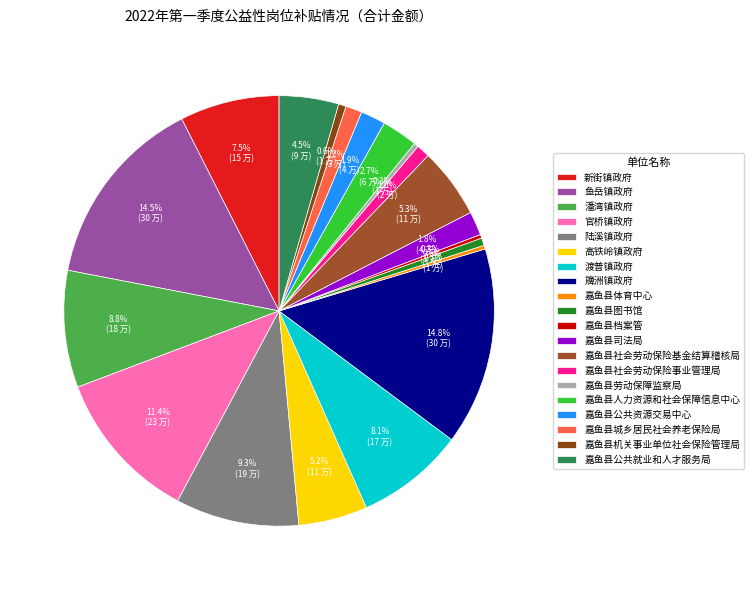

How many segments does this pie chart have?

20